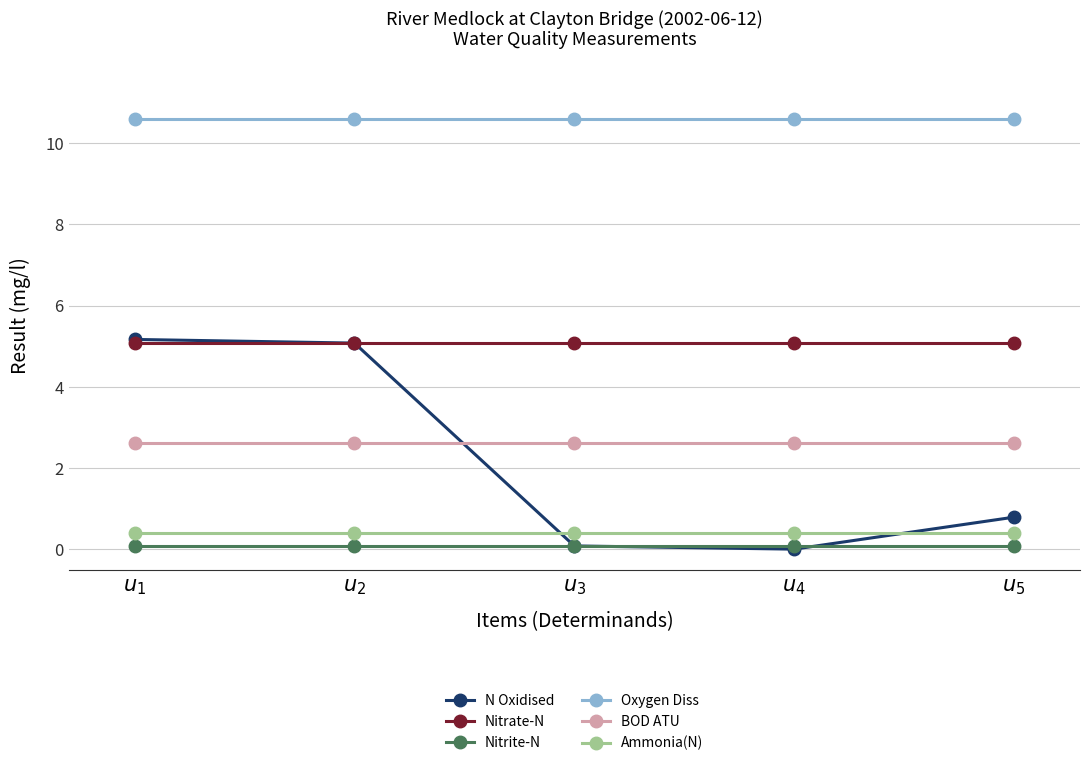

What is the highest value of the BOD ATU series?

2.6